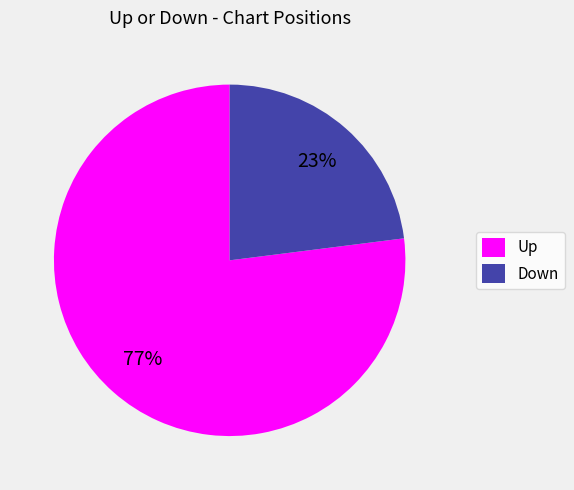

Does Down represent more than half of the total?

No